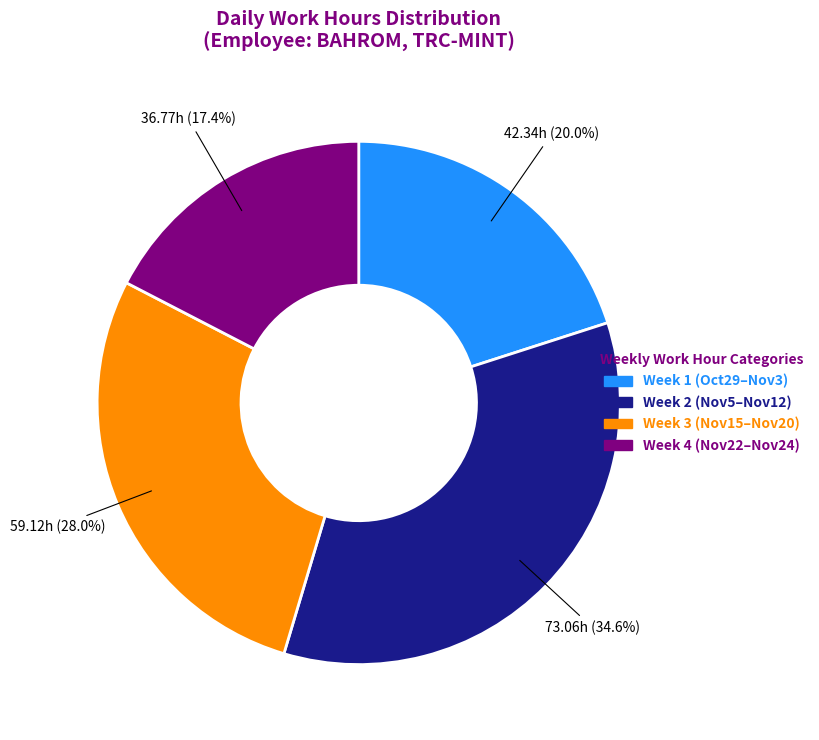

Is there any slice that represents more than half of the pie?

No